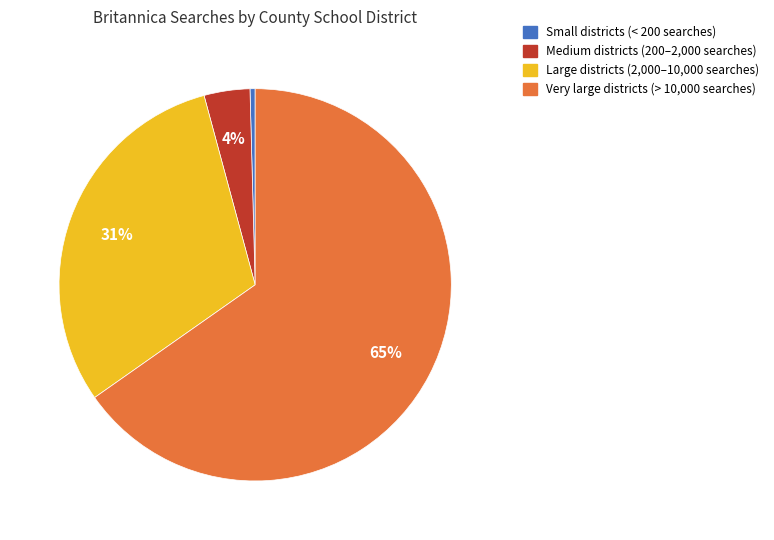

To the nearest percent, what is the average slice percentage?

25%